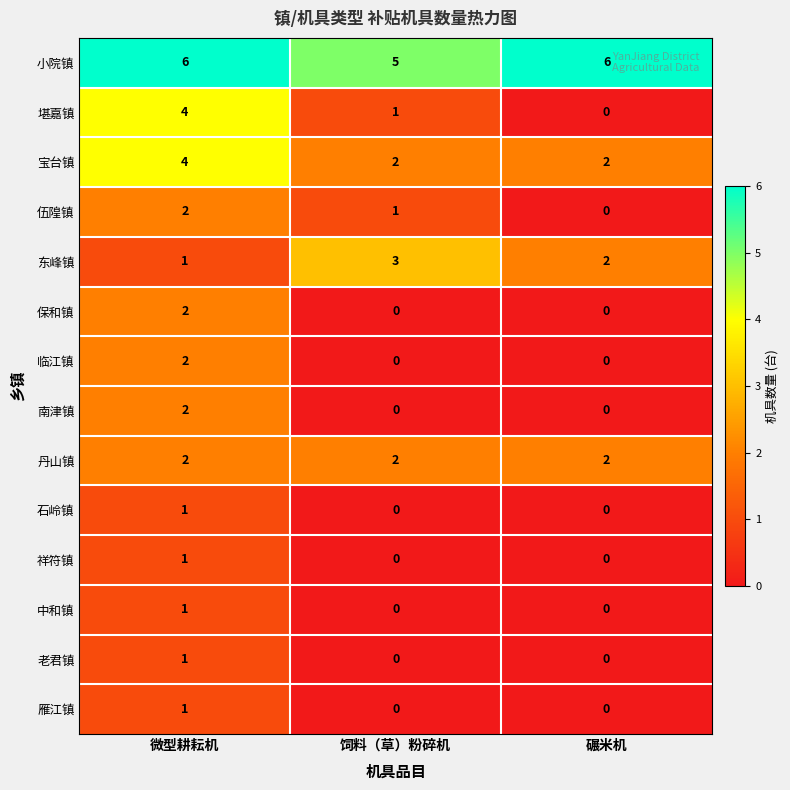

Where does the 堪嘉镇 series first go above 1?

微型耕耘机